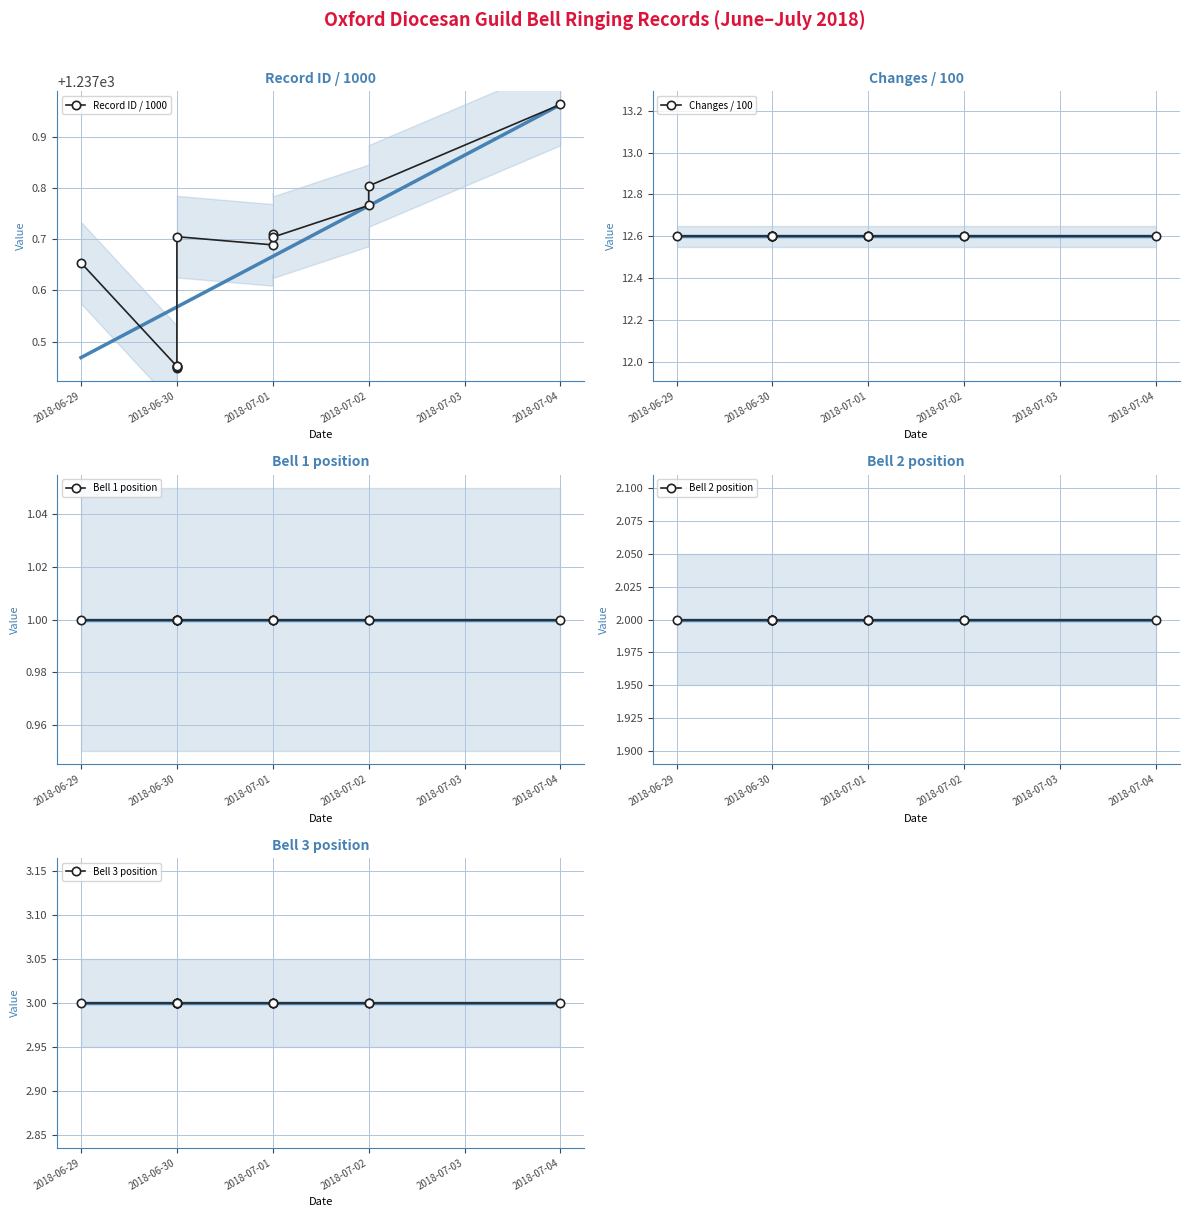

True or false: Record ID / 1000 and Bell 2 position cross at least once.

False